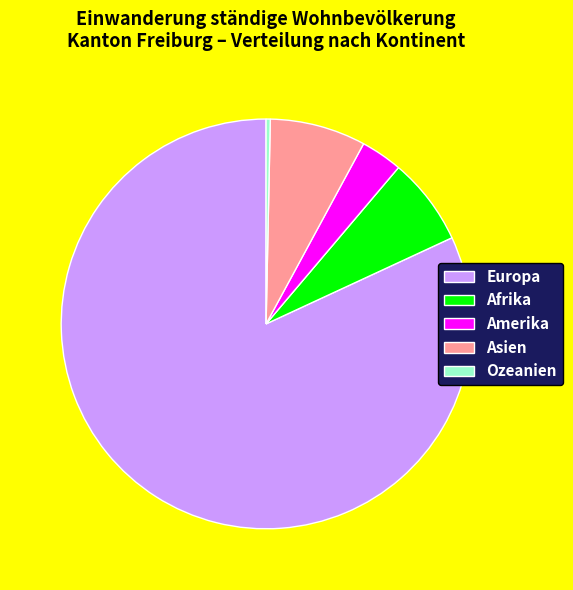

Combined, do Amerika and Afrika account for over 50%?

No